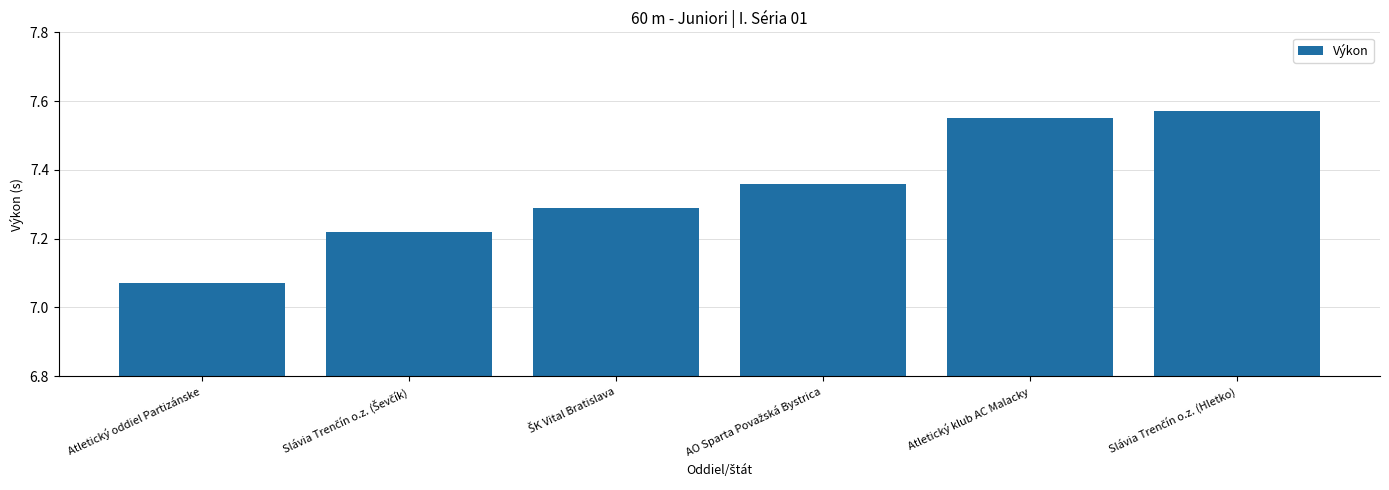

What is the label of the 6th bar from the right?

Atletický oddiel Partizánske